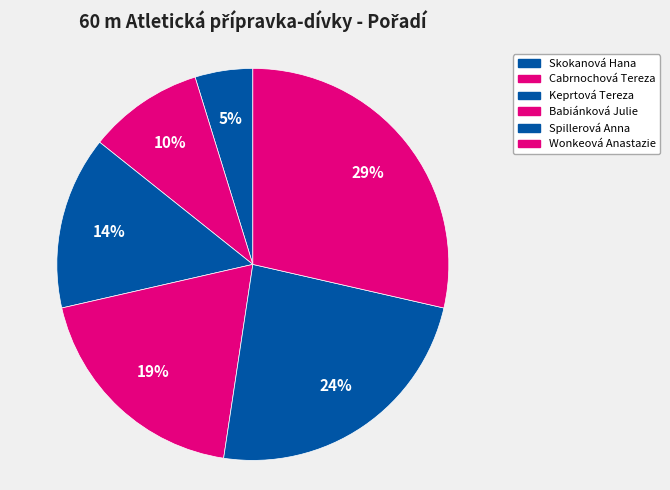

How many segments does this pie chart have?

6